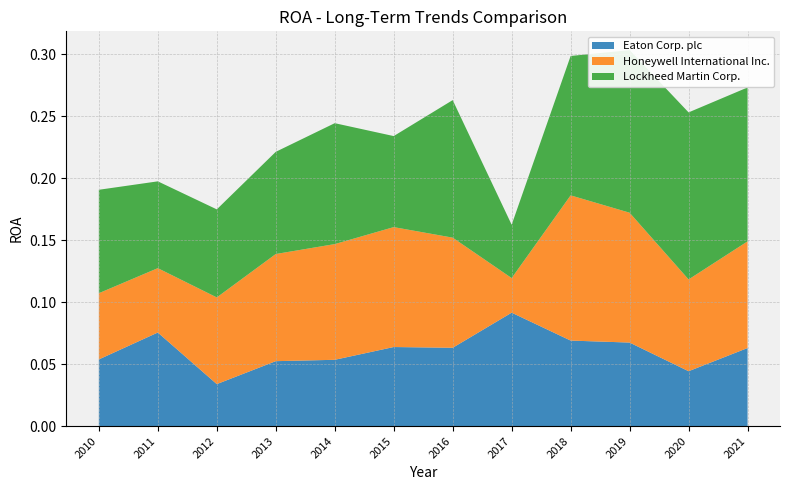

Reading left to right, what are all the values shown in this chart?

Eaton Corp. plc: 0.1	0.1	0.0	0.1	0.1	0.1	0.1	0.1	0.1	0.1	0.0	0.1
Honeywell International Inc.: 0.1	0.1	0.1	0.1	0.1	0.1	0.1	0.0	0.1	0.1	0.1	0.1
Lockheed Martin Corp.: 0.1	0.1	0.1	0.1	0.1	0.1	0.1	0.0	0.1	0.1	0.1	0.1